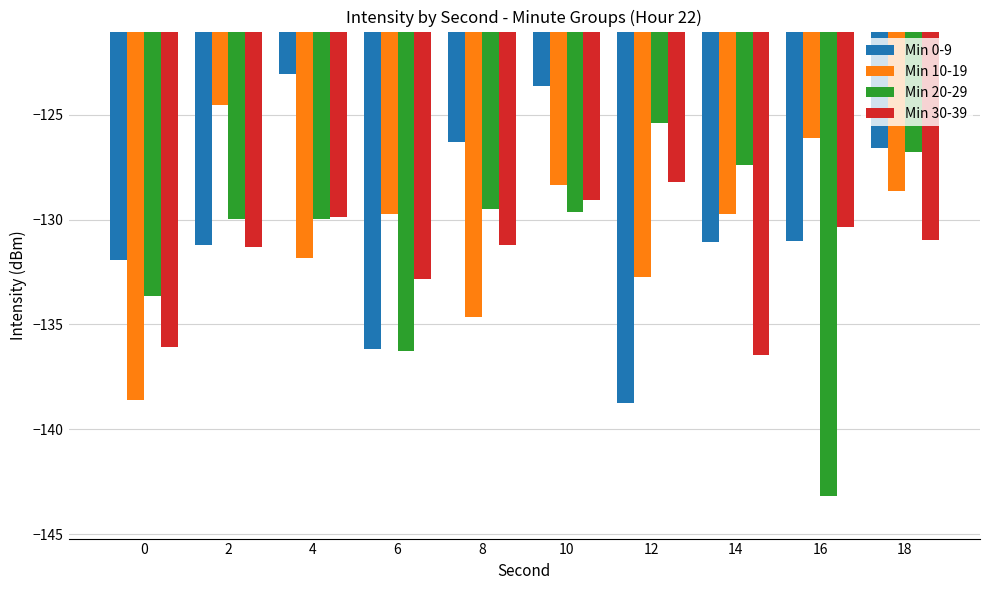

How many distinct data groups are displayed?

4